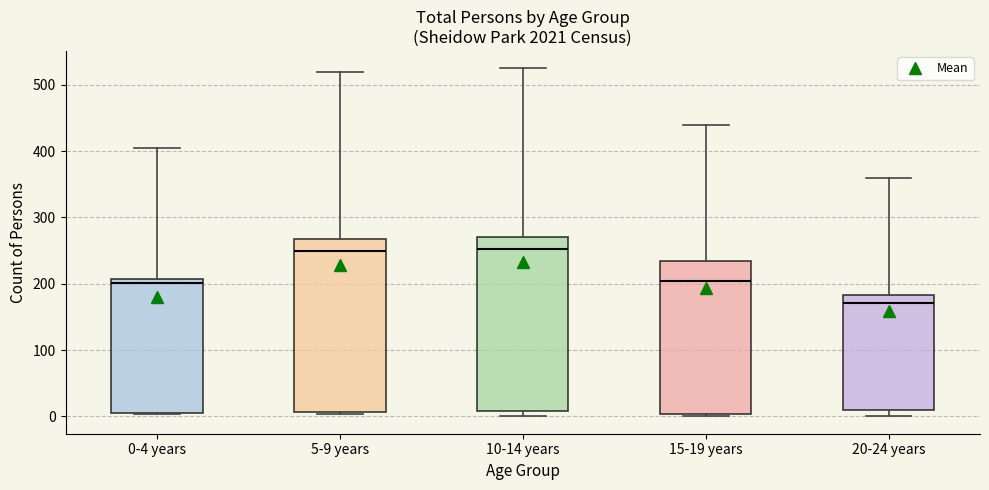

Where does the upper whisker of the box for 5-9 years end on the y-axis? The values are not printed on the chart, so give them approximately, as read against the axis.

520